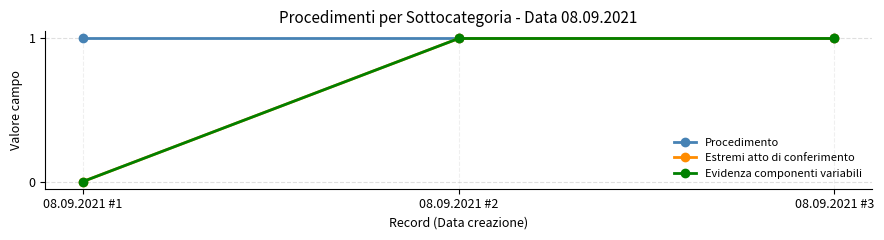

What is the total value across all series at 08.09.2021 #2?

3